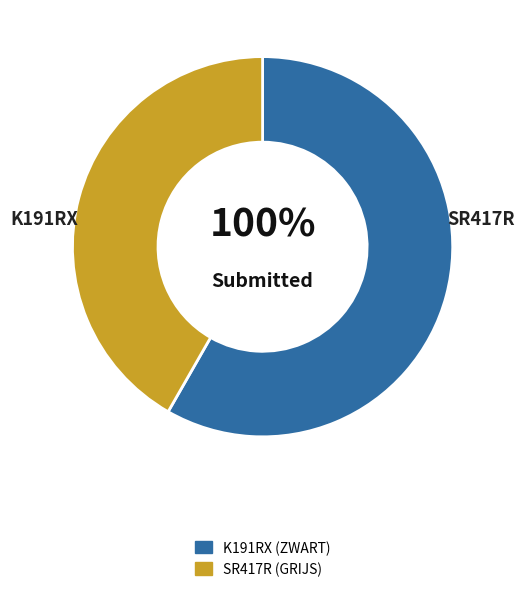

Which category has the biggest portion of the pie?

K191RX